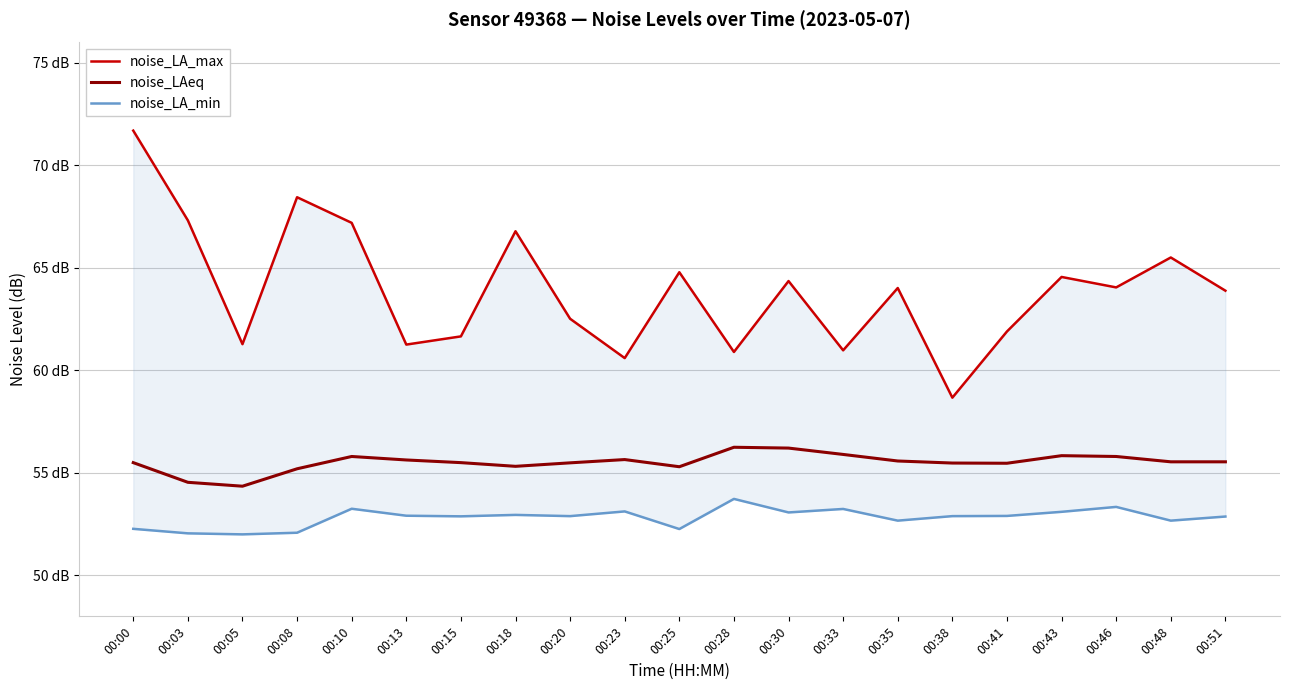

What is the value of the noise_LA_max point at the 21st from the left?

63.9